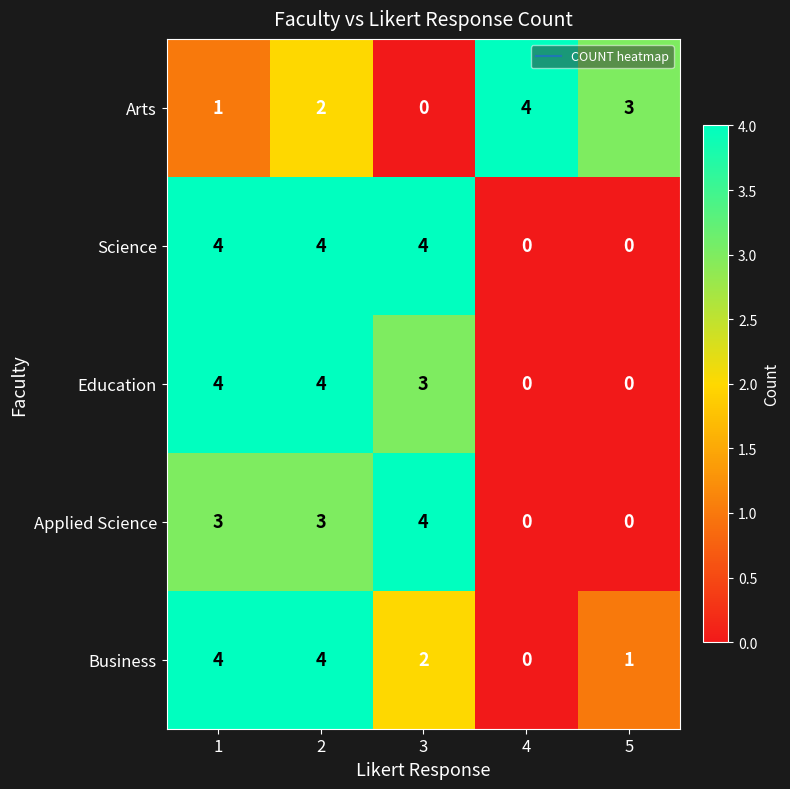

Where is Education nearest to the value 2?

3